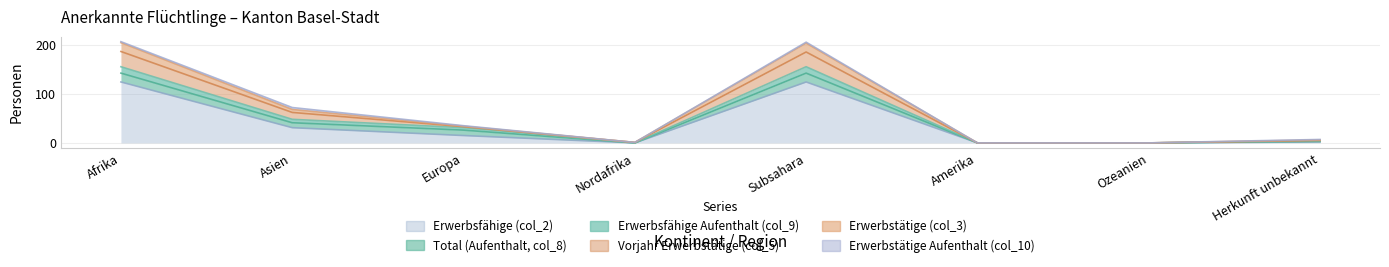

What is the total value across all series at Europa?

84